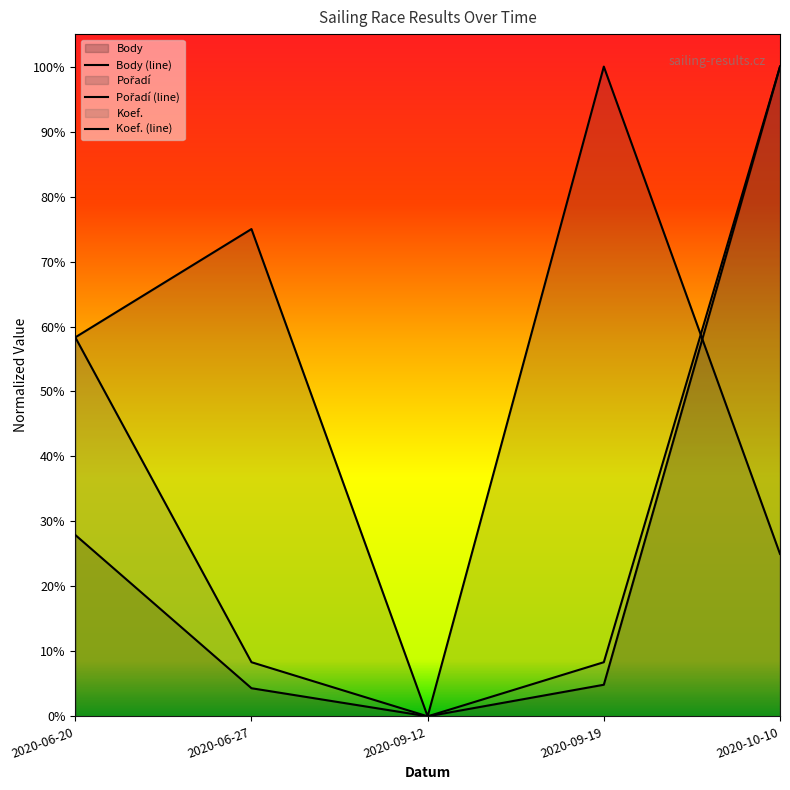

Where do Pořadí and Koef. first cross each other?

2020-09-19 and 2020-10-10